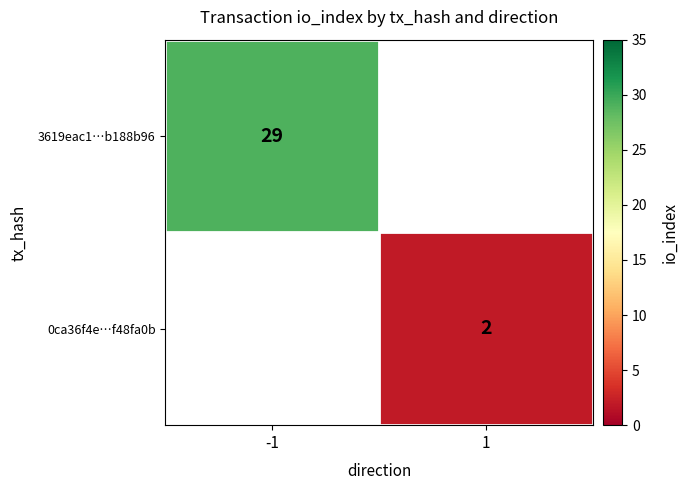

Is it true that 0ca36f4e…f48fa0b equals 3 at 1?

False